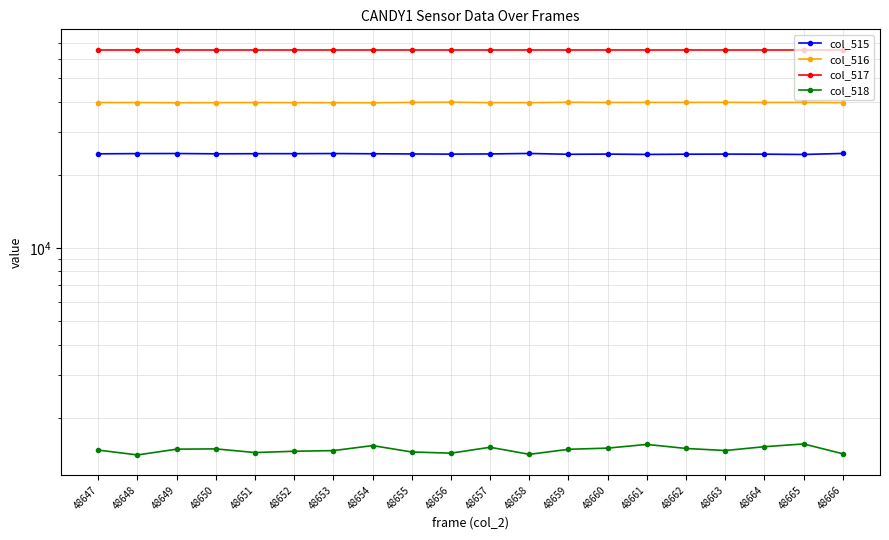

Reading left to right, transcribe all the data shown in this chart.

col_515: 24395	24448	24465	24401	24426	24433	24458	24410	24366	24323	24372	24479	24290	24332	24257	24309	24328	24315	24246	24482
col_516: 39670	39683	39587	39647	39673	39648	39614	39591	39725	39784	39653	39644	39764	39705	39727	39733	39743	39702	39731	39633
col_517: 65535	65535	65535	65535	65535	65535	65535	65535	65535	65535	65535	65535	65535	65535	65535	65535	65535	65535	65535	65535
col_518: 1470	1404	1483	1487	1436	1454	1463	1534	1444	1428	1510	1412	1481	1498	1551	1493	1464	1518	1558	1420